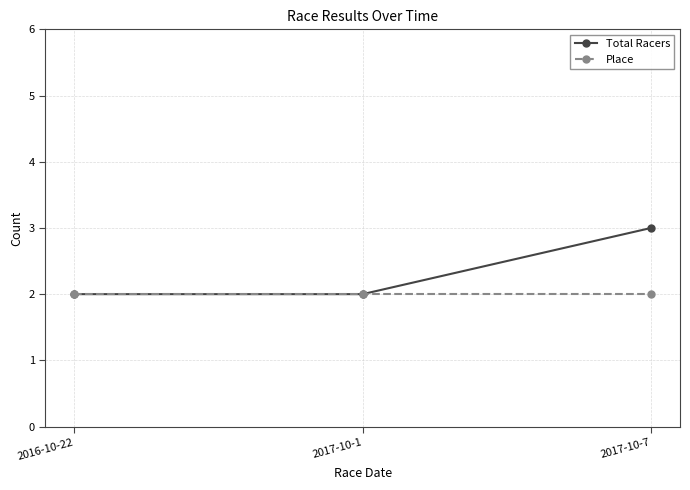

What are all the series names shown in the legend?

Total Racers, Place